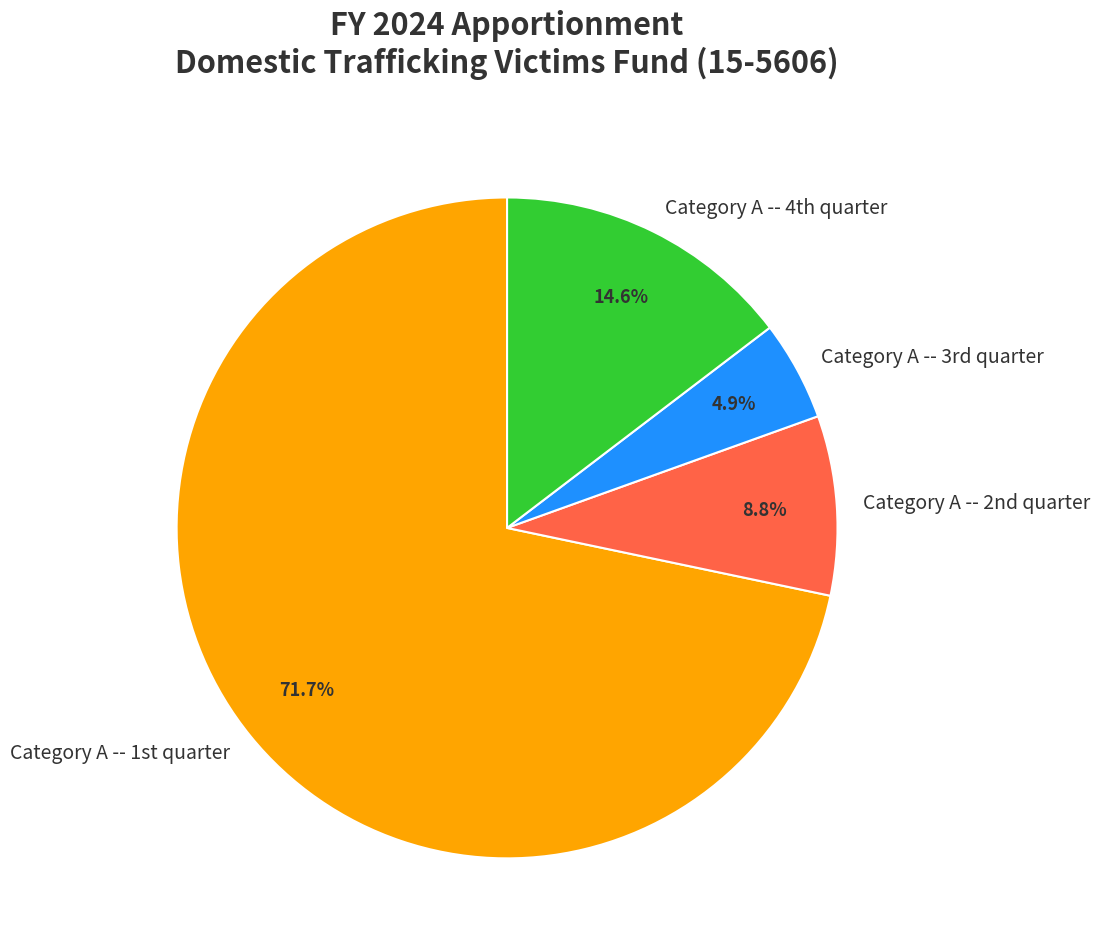

How many slices are in this pie chart?

4